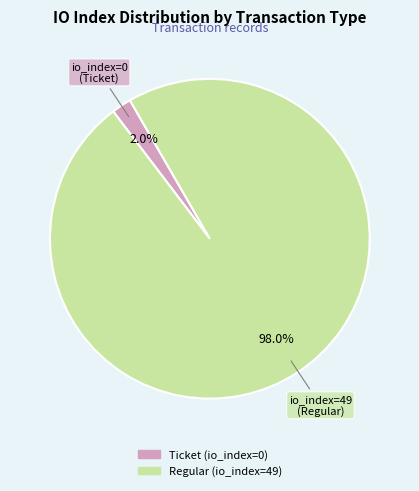

Is the sum of Ticket (io_index=0) and Regular (io_index=49) greater than half?

Yes